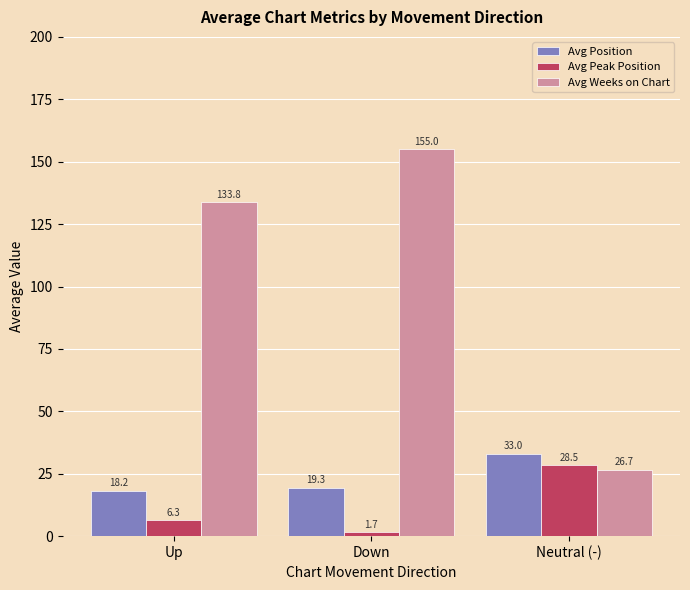

What position from the right is Down?

2